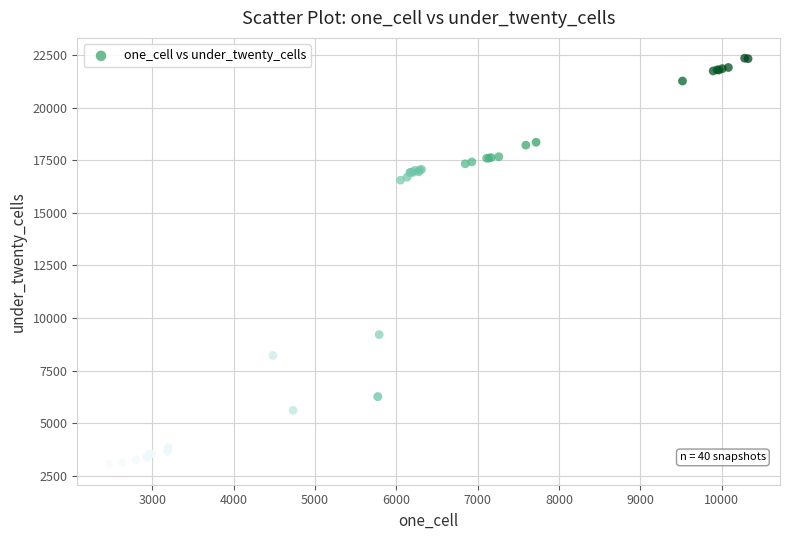

What Y value in the scatter plot is closest to 12693?

9210